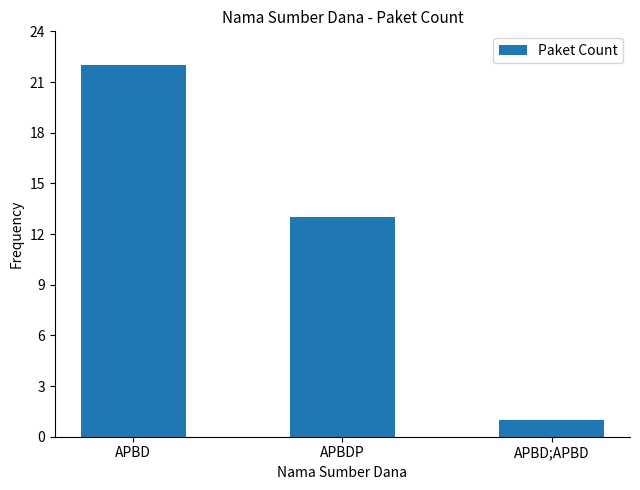

List the labels in order of value, smallest first.

APBD;APBD, APBDP, APBD